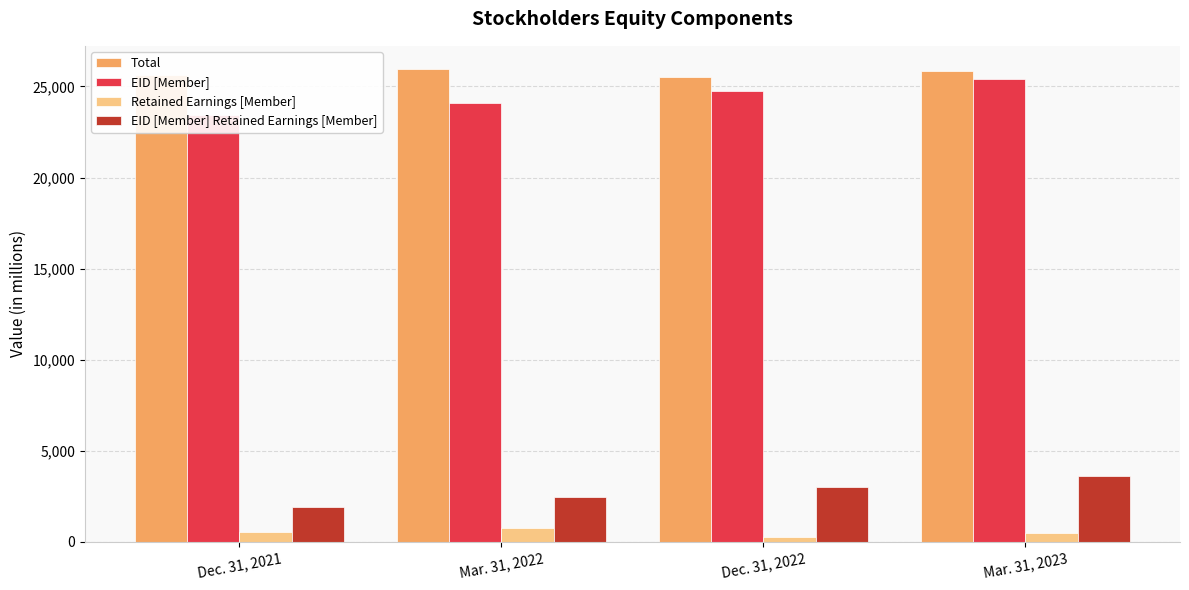

What is the difference between the Retained Earnings [Member] values at Mar. 31, 2023 and Dec. 31, 2021?

37